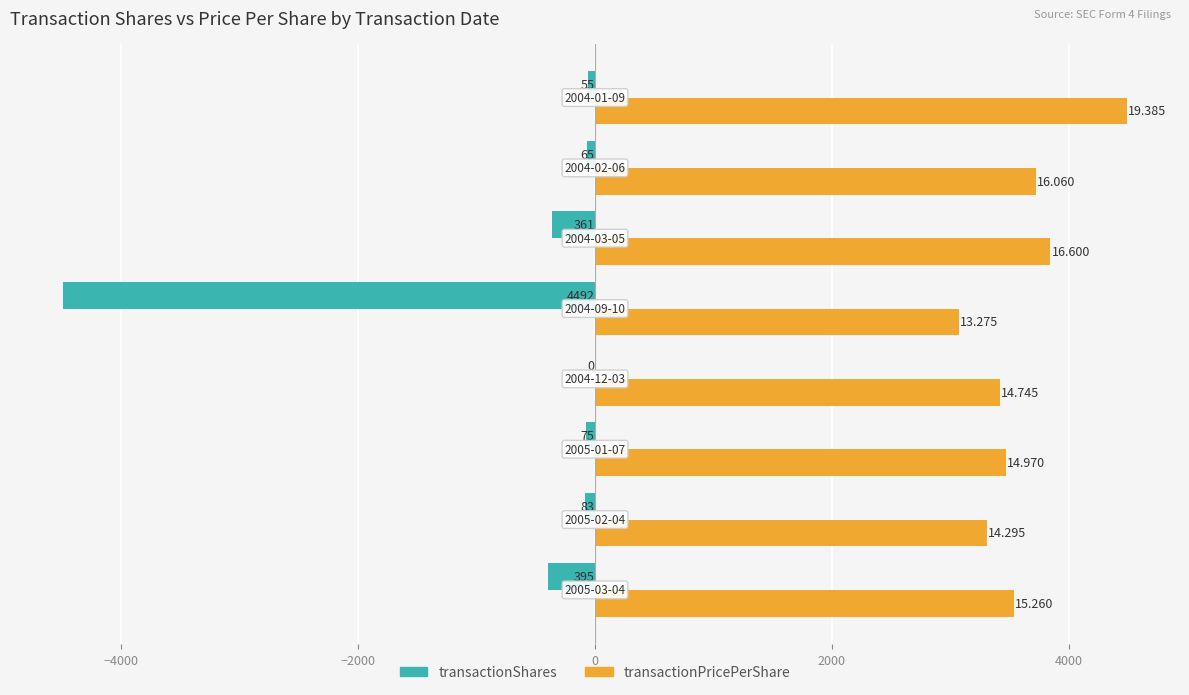

What are all the series names shown in the legend?

transactionShares, transactionPricePerShare